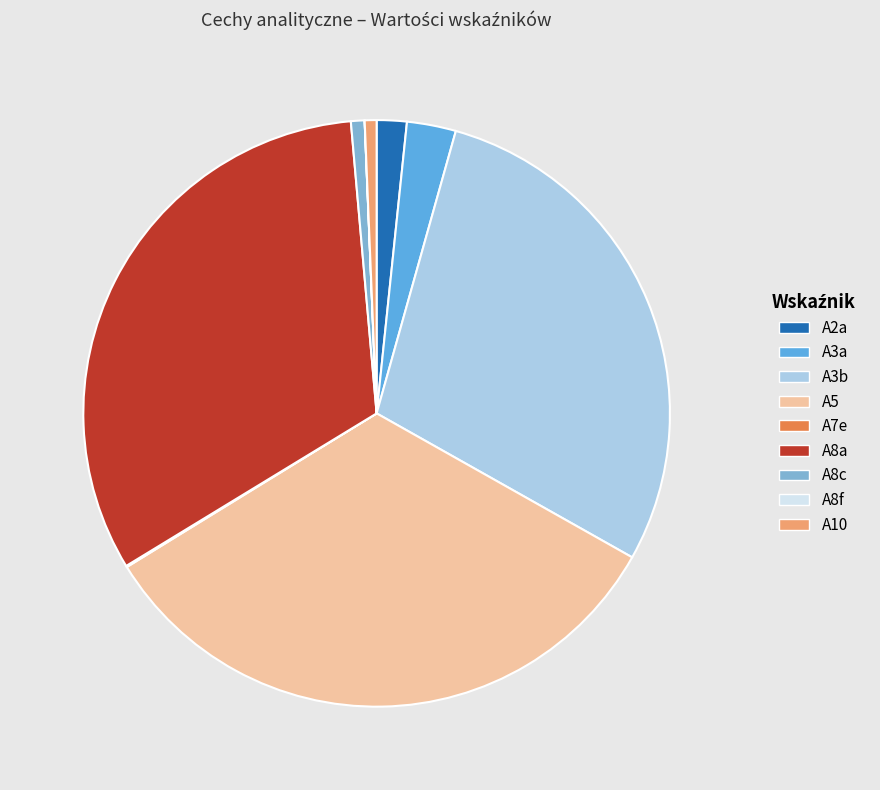

The A8a slice represents 19% of the pie. True or false?

False